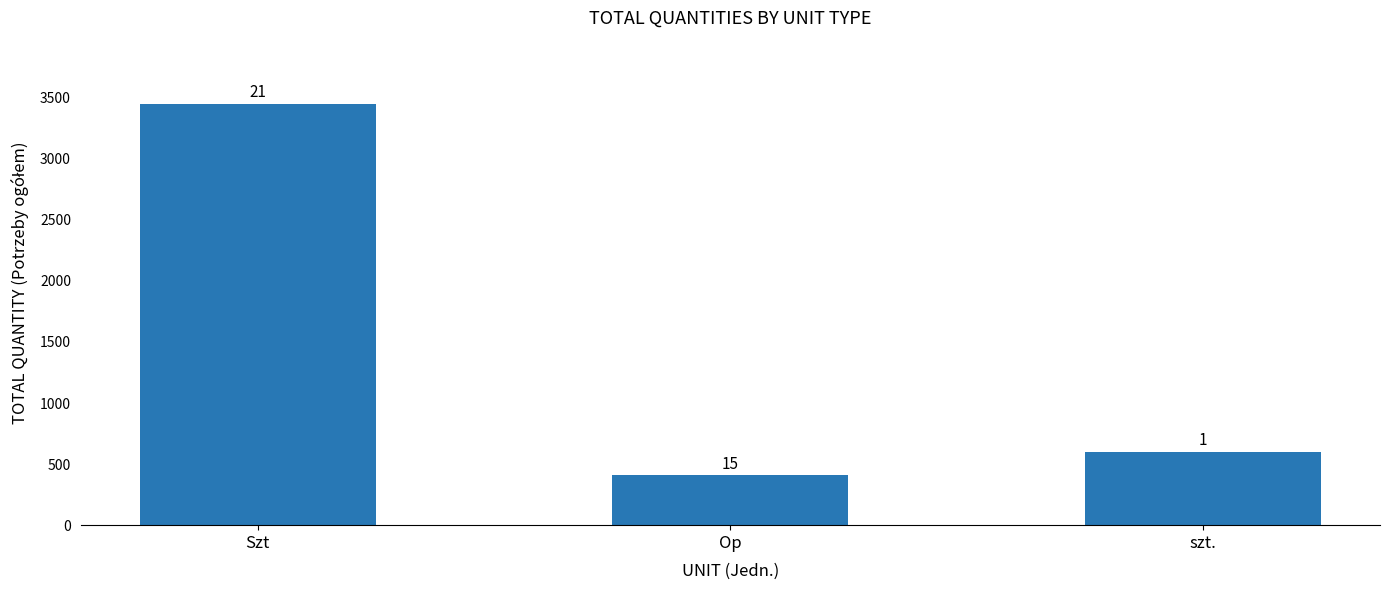

Reading left to right, what are all the values shown in this chart?

3449	407	600